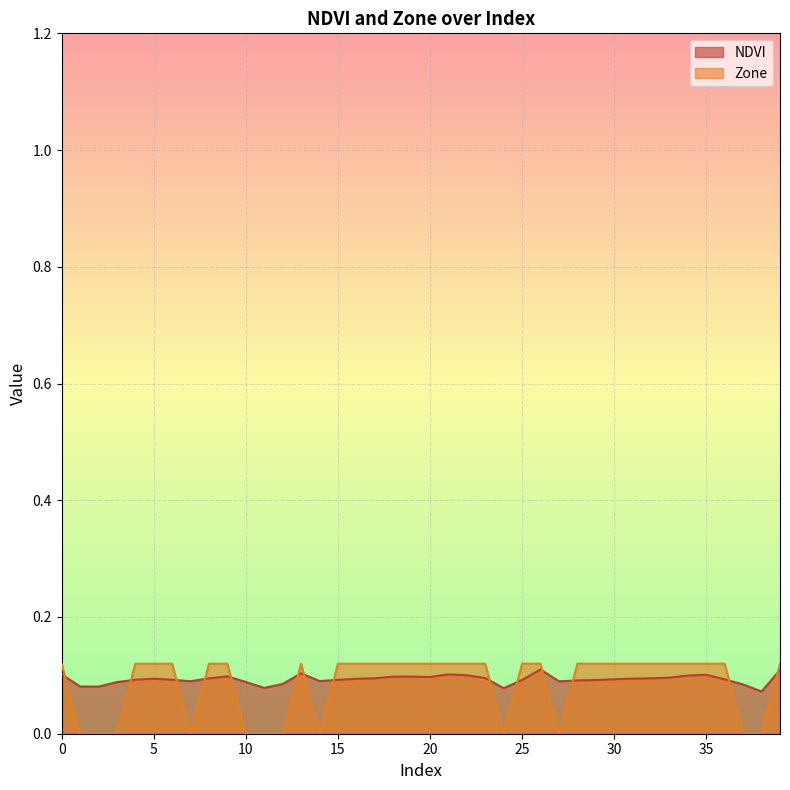

List the series in order of their peak value, lowest first.

NDVI, Zone